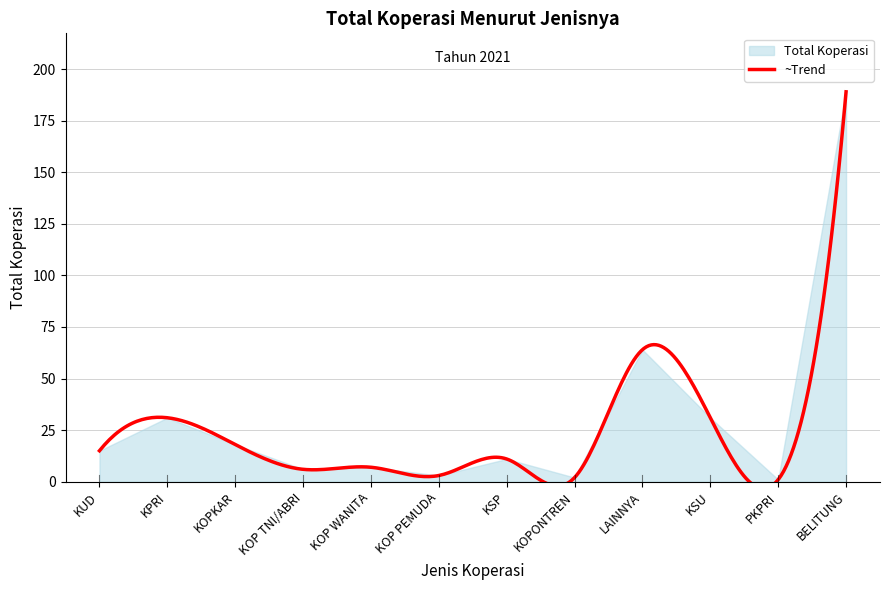

What is the value of the 11th point from the left?

1